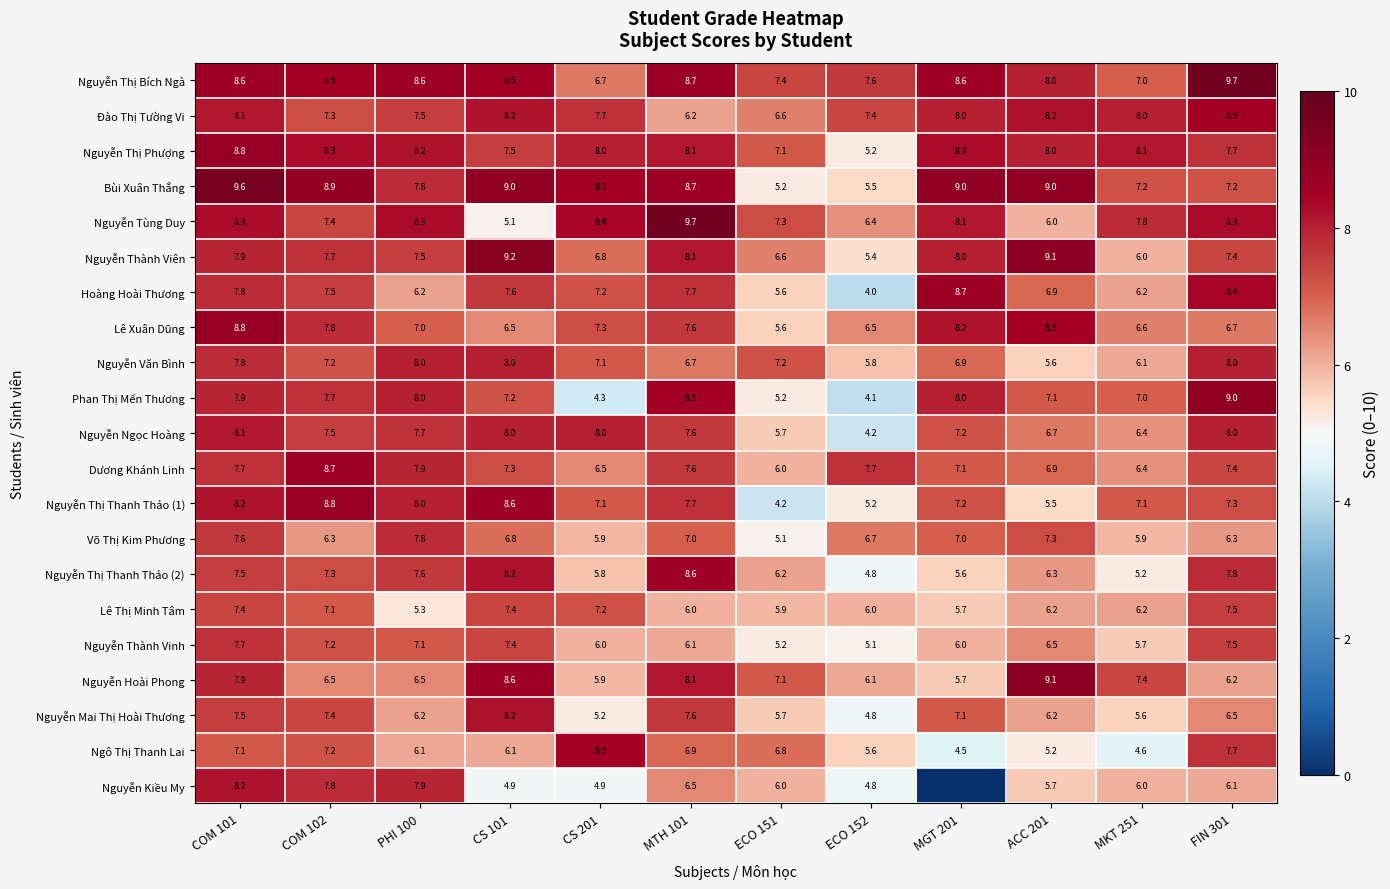

What value does the Nguyễn Ngọc Hoàng series have at CS 201?

8.0